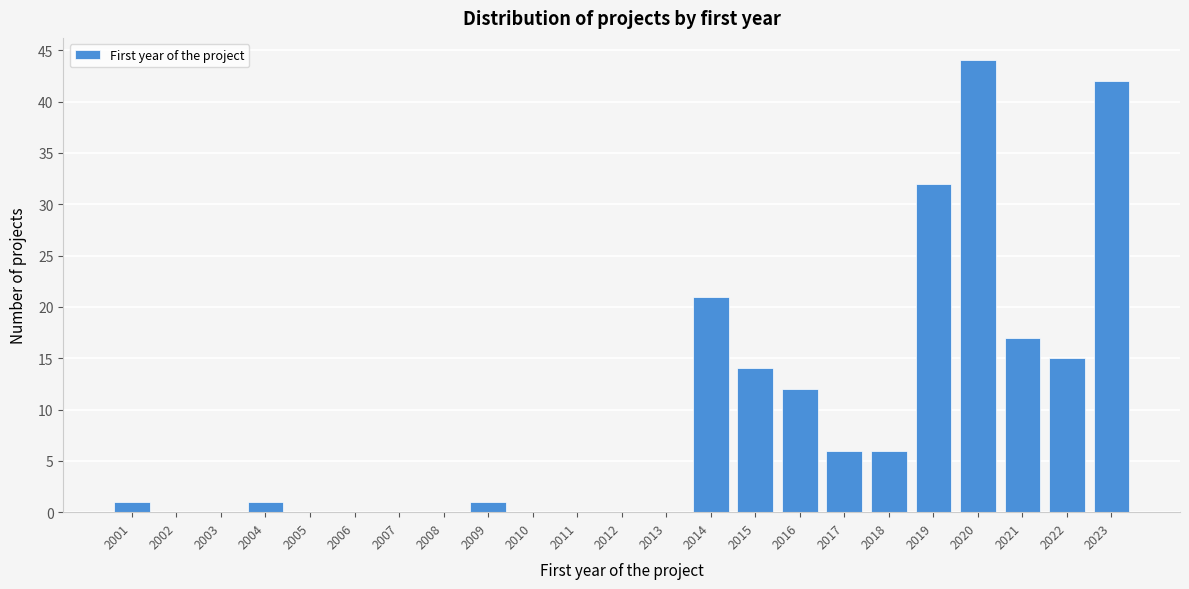

Reading left to right, list all the values displayed in this chart.

2001=1	2002=0	2003=0	2004=1	2005=0	2006=0	2007=0	2008=0	2009=1	2010=0	2011=0	2012=0	2013=0	2014=21	2015=14	2016=12	2017=6	2018=6	2019=32	2020=44	2021=17	2022=15	2023=42